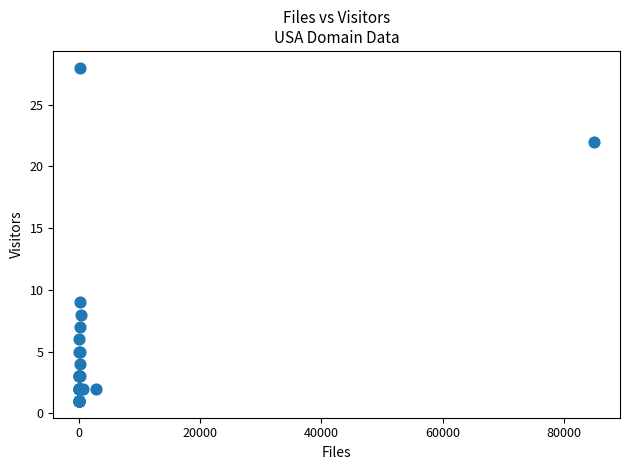

What Y value in the scatter plot is closest to 14?

9